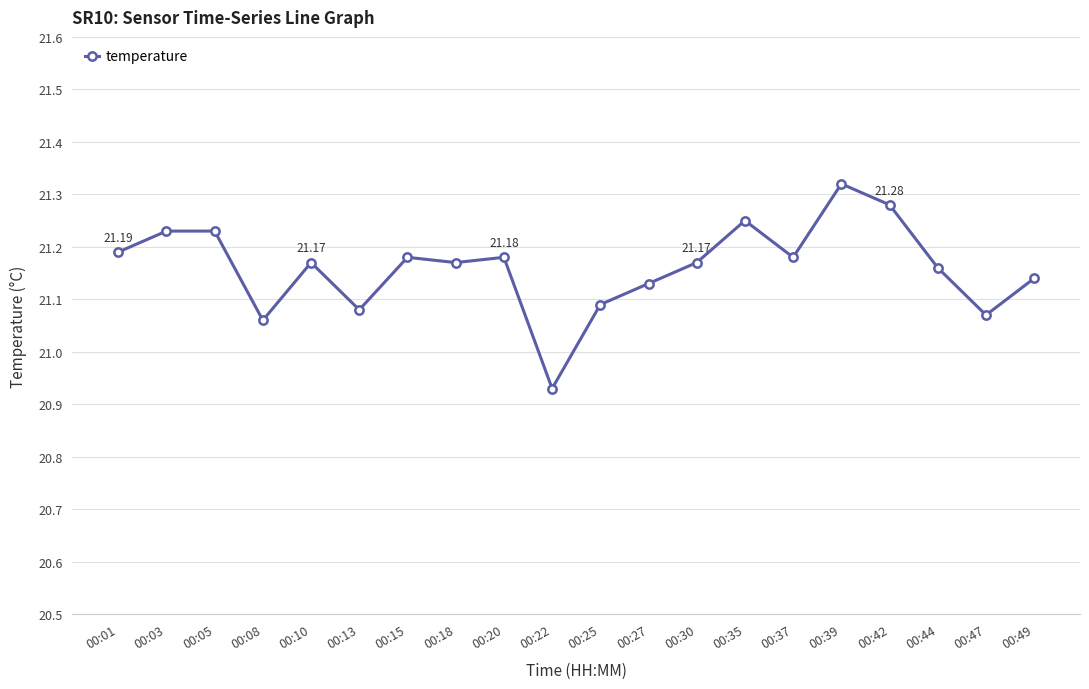

Is this an area chart (filled region under the line)?

No